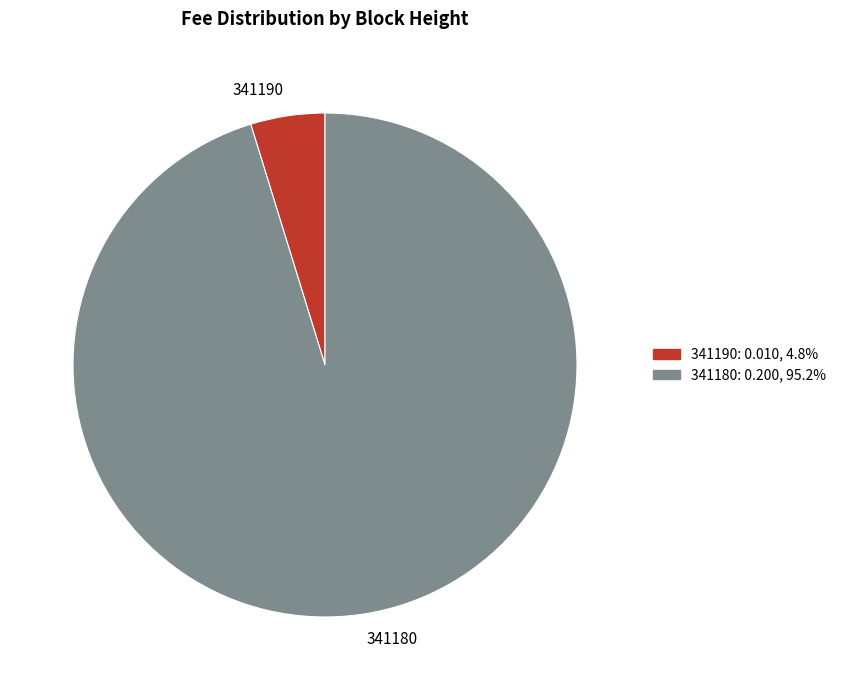

Which has a higher value, 341190 or 341180?

341180